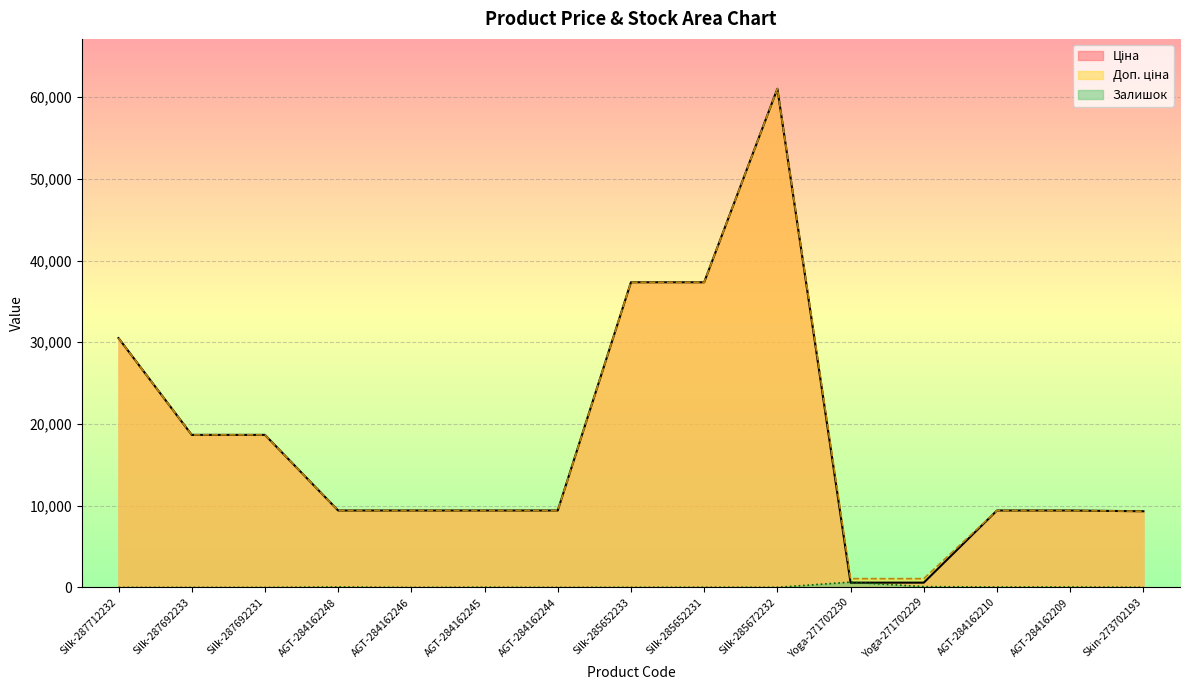

Which series has the largest range (max minus min)?

Ціна